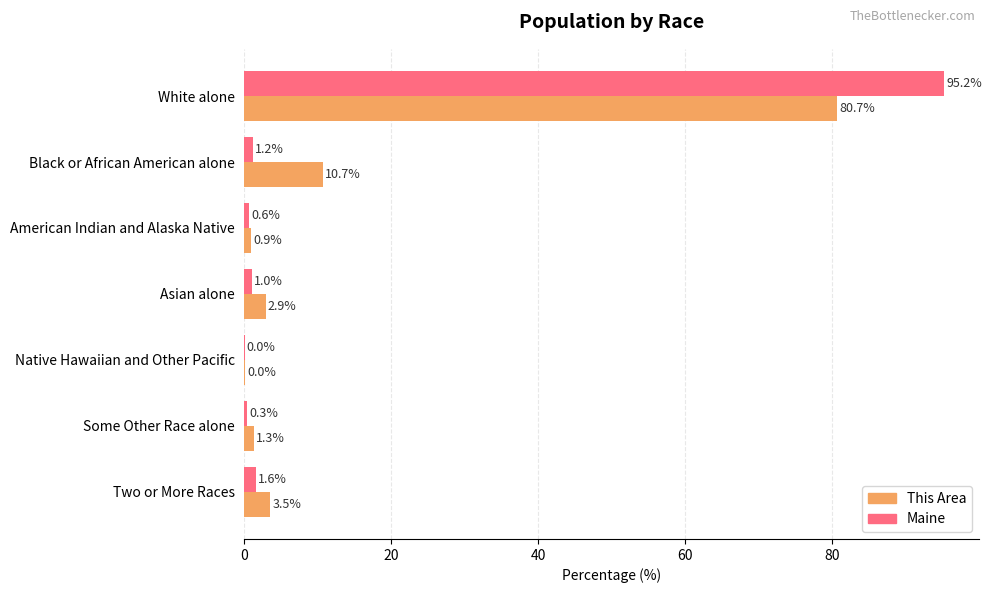

Between Black or African American alone and Native Hawaiian and Other Pacific, which series saw the biggest shift?

This Area